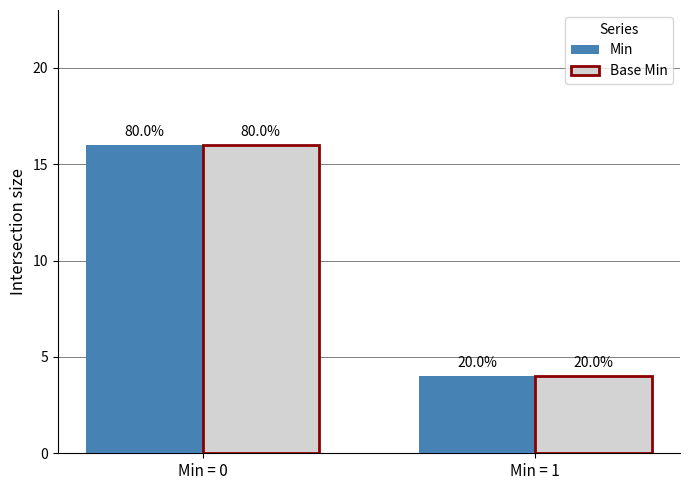

Which category has the highest value in the Base Min series?

Min = 0